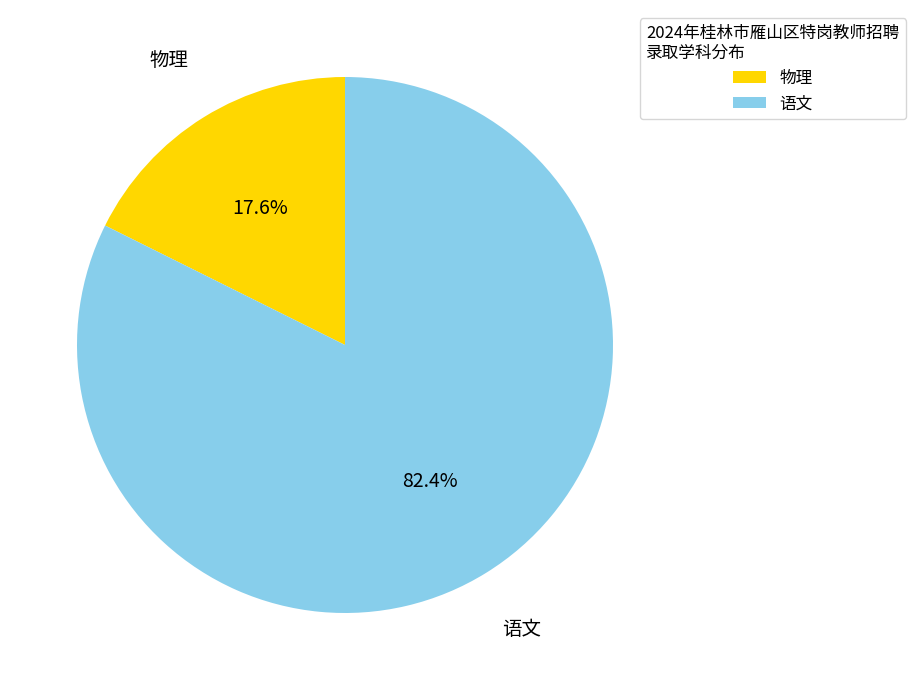

What percentage is the 语文 slice, to the nearest percent?

82%